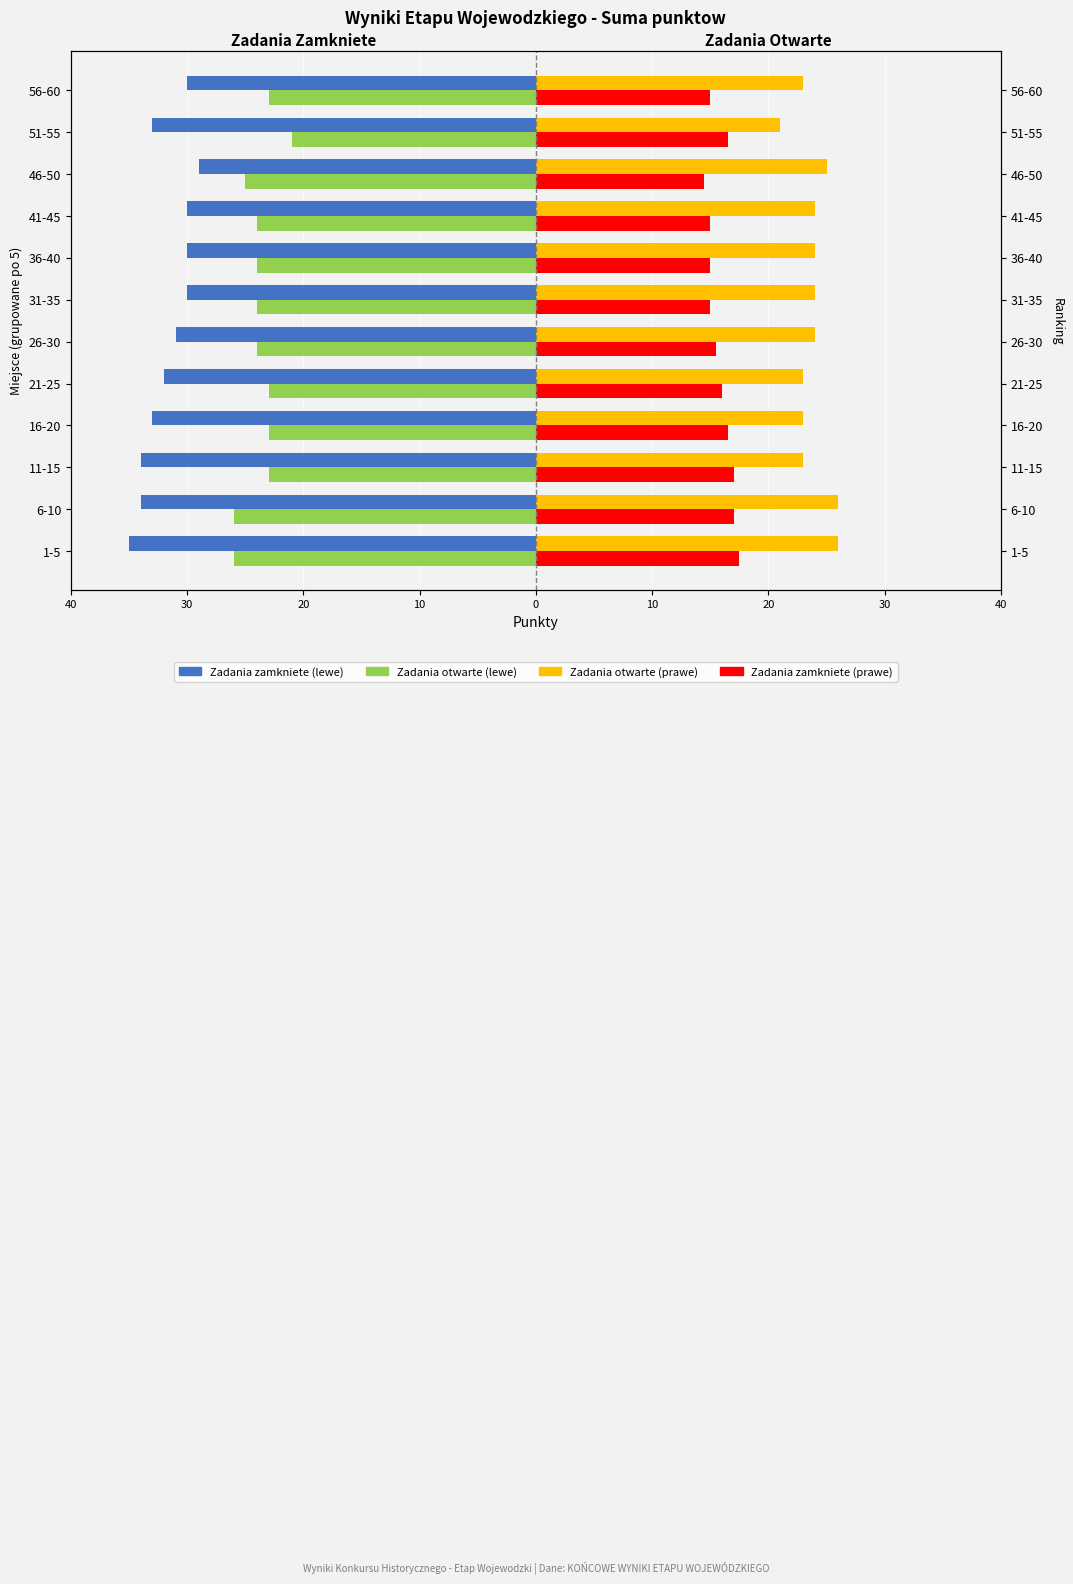

Which series has the widest spread of values?

Wynik zadania zamkniete